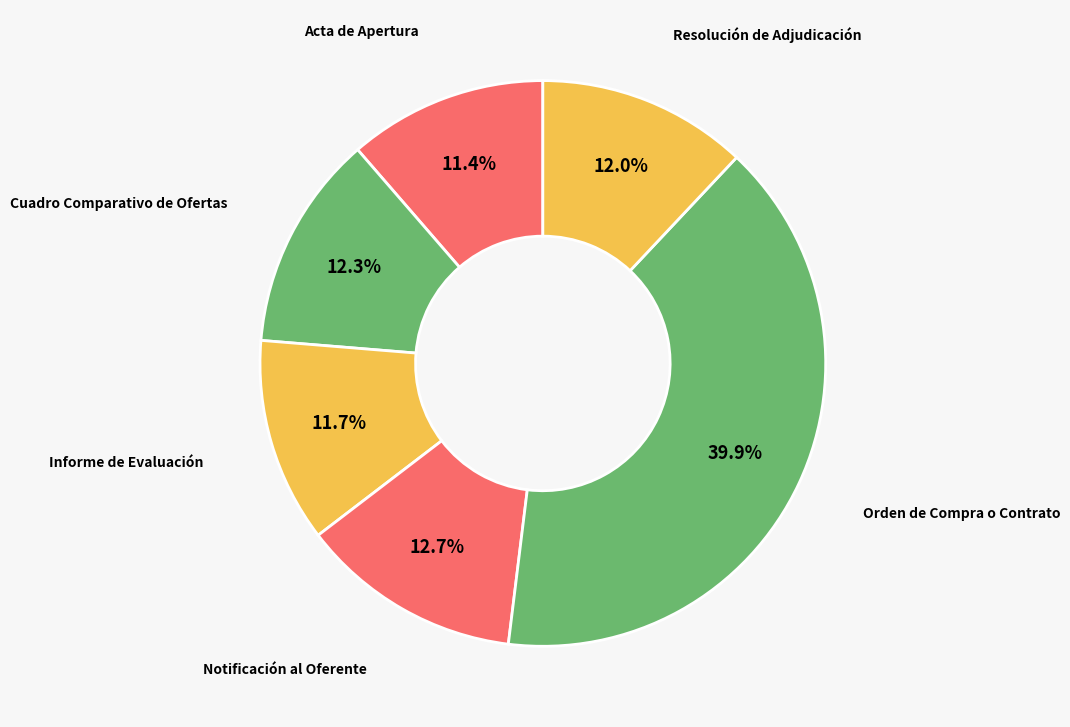

To the nearest percent, what portion does Cuadro Comparativo de Ofertas represent?

12%